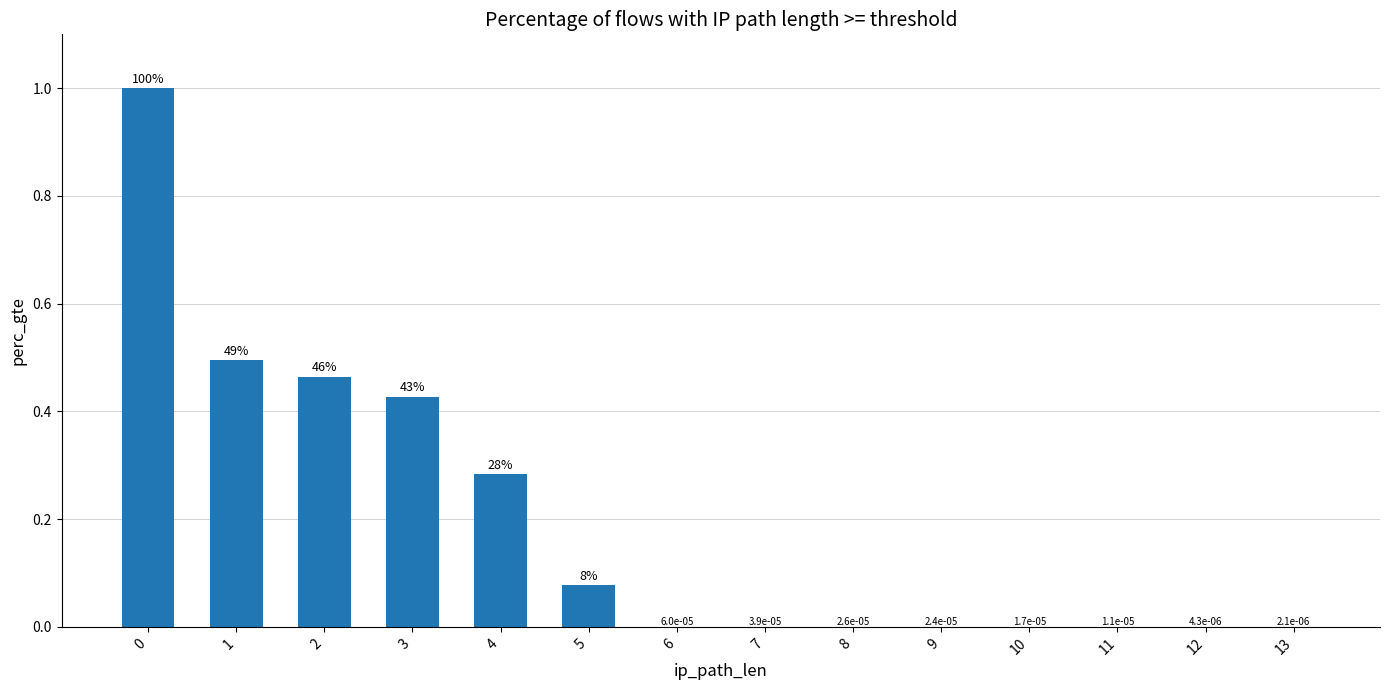

True or false: the data shows 0.7 at 3.

False